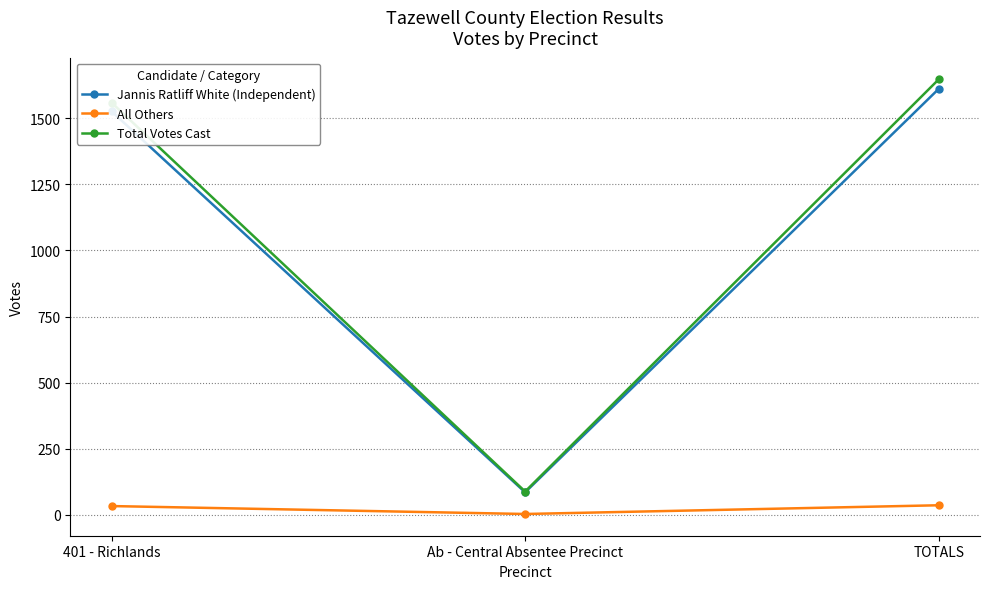

What is the value of the Jannis Ratliff White (Independent) point at the 3rd from the left?

1611